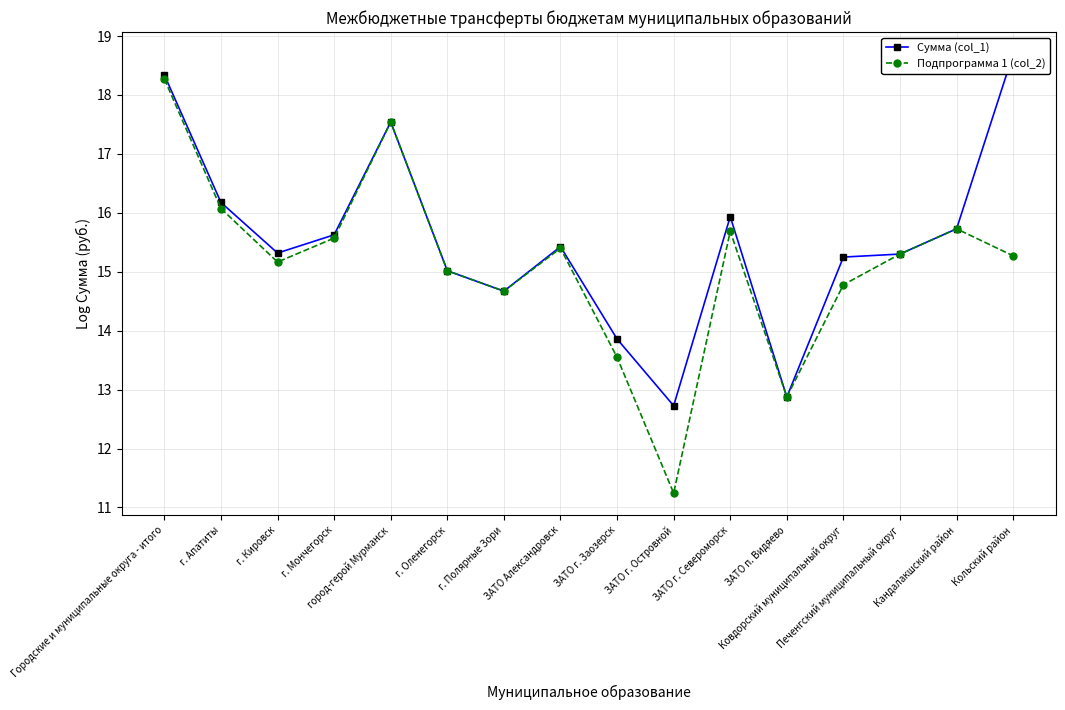

Which series has the largest total across all categories?

Сумма (col_1)